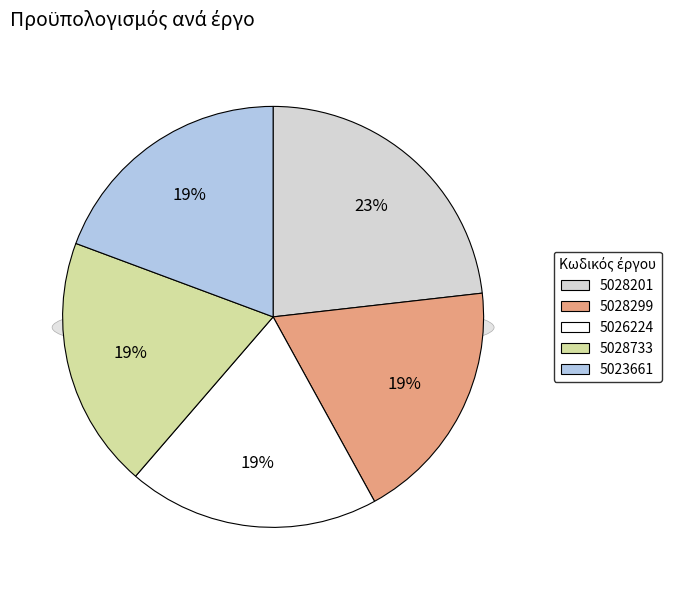

How many segments does this pie chart have?

5